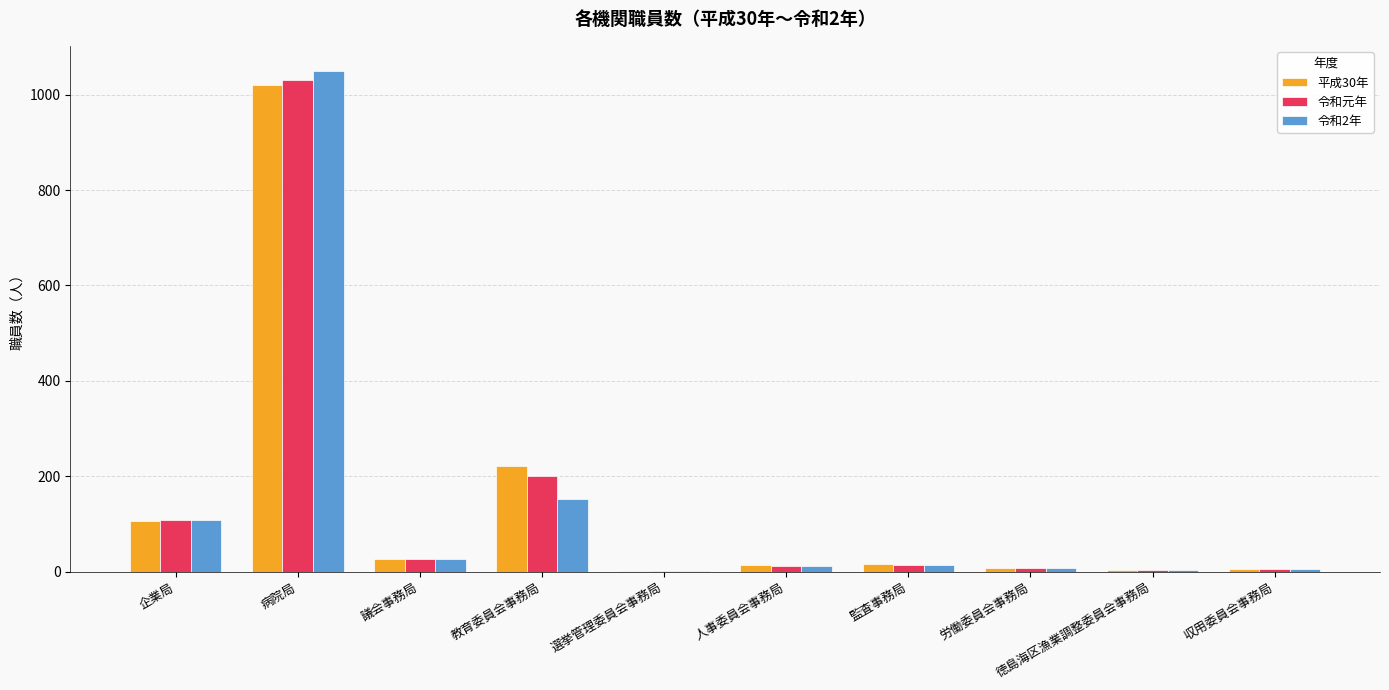

What is the difference between the 令和元年 values at 企業局 and 選挙管理委員会事務局?

107